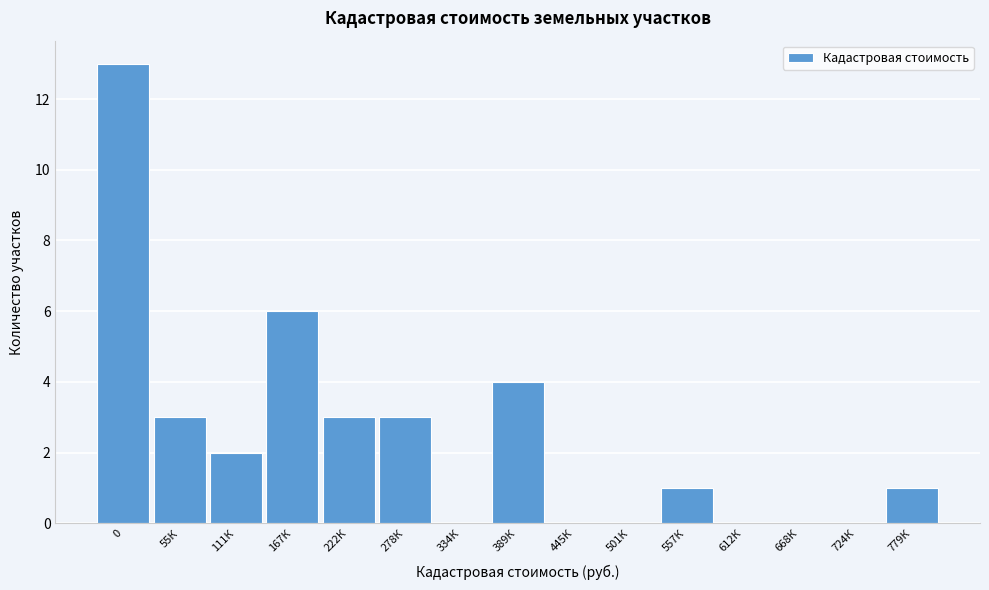

Reading left to right, list all the values displayed in this chart.

0=13	55К=3	111К=2	167К=6	222К=3	278К=3	334К=0	389К=4	445К=0	501К=0	557К=1	612К=0	668К=0	724К=0	779К=1